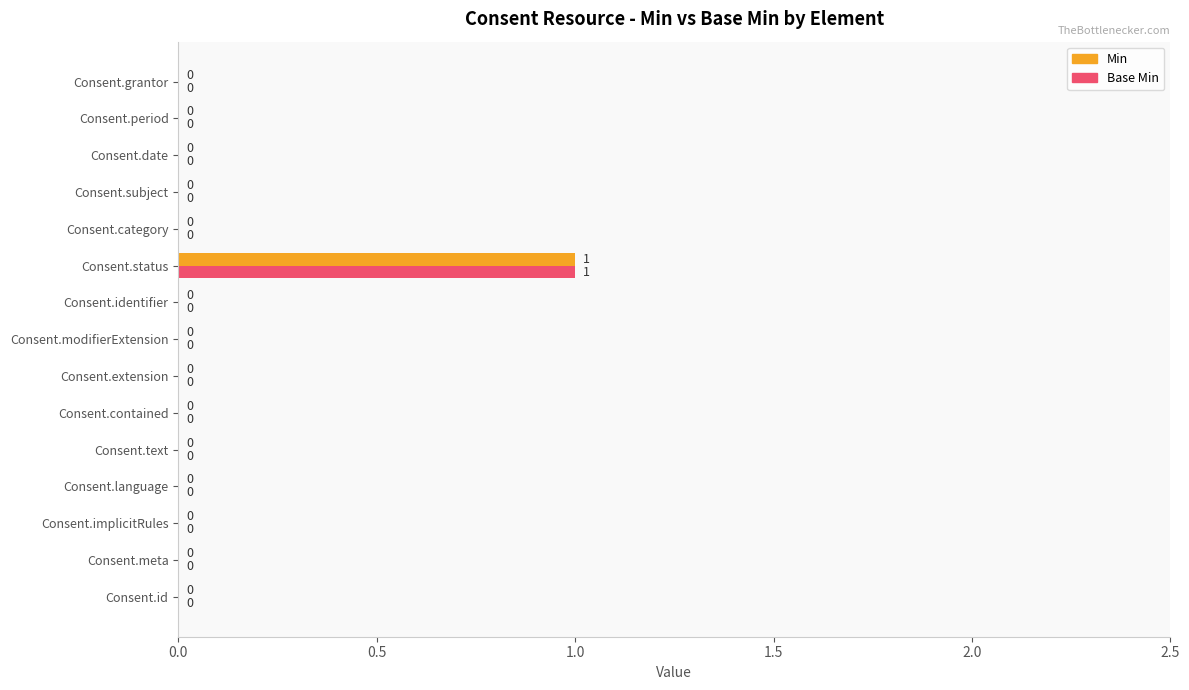

At which category is the sum across all series the highest?

Consent.status